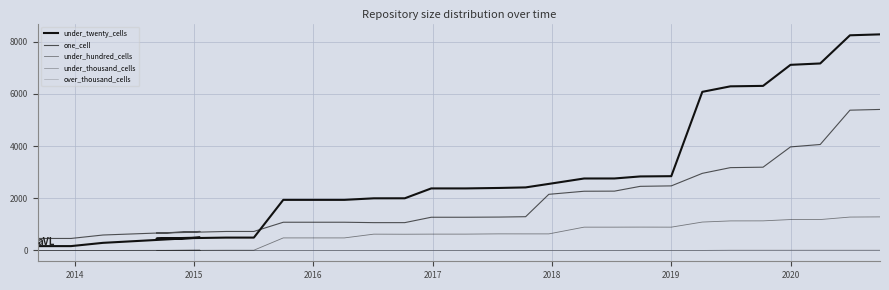

True or false: under_thousand_cells has more than 2 points higher than both neighbors.

False